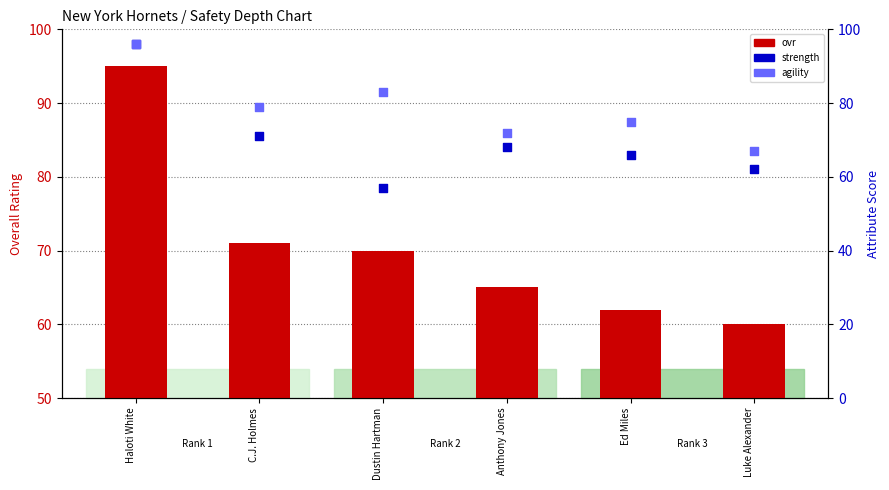

Which series contains the highest Y value?

strength